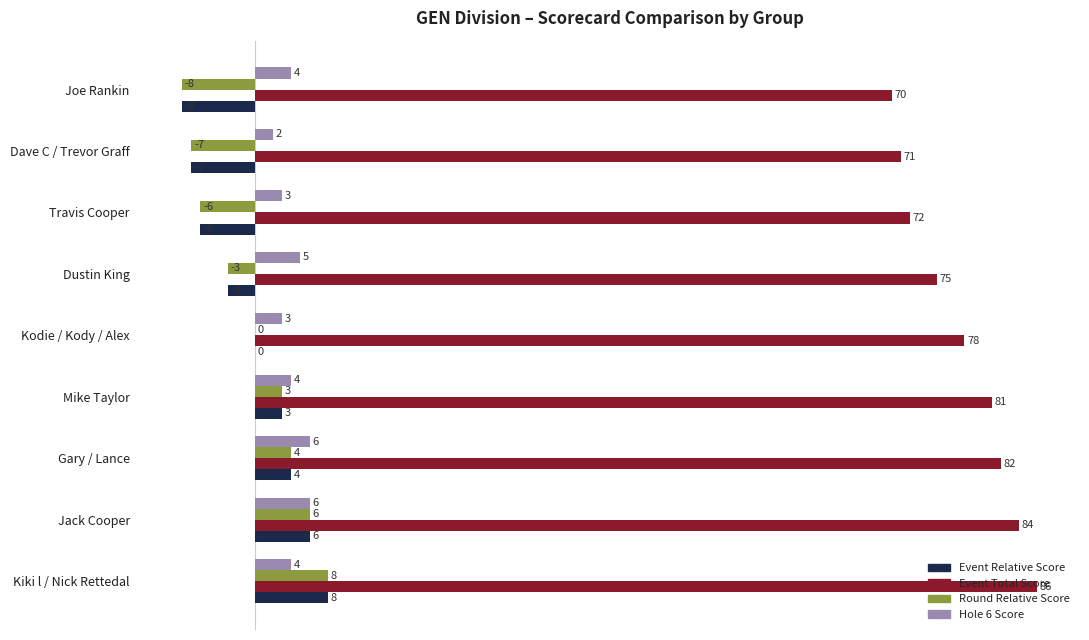

What is the total value across all series at Gary / Lance?

96